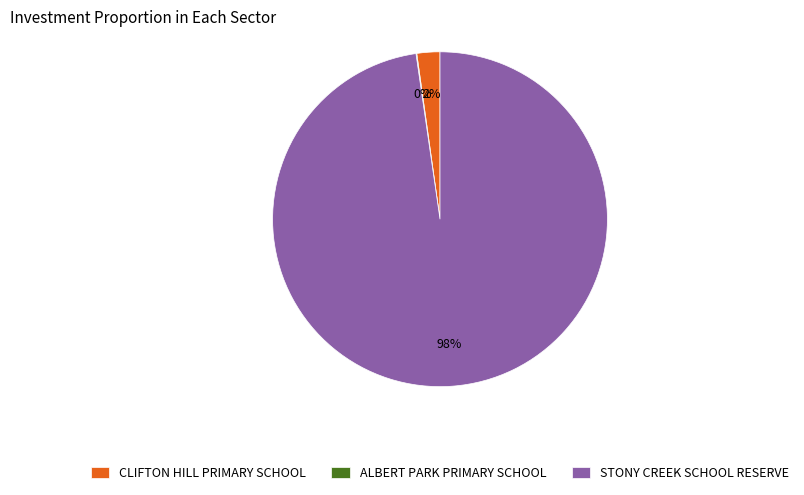

The CLIFTON HILL PRIMARY SCHOOL slice represents 2% of the pie. True or false?

True